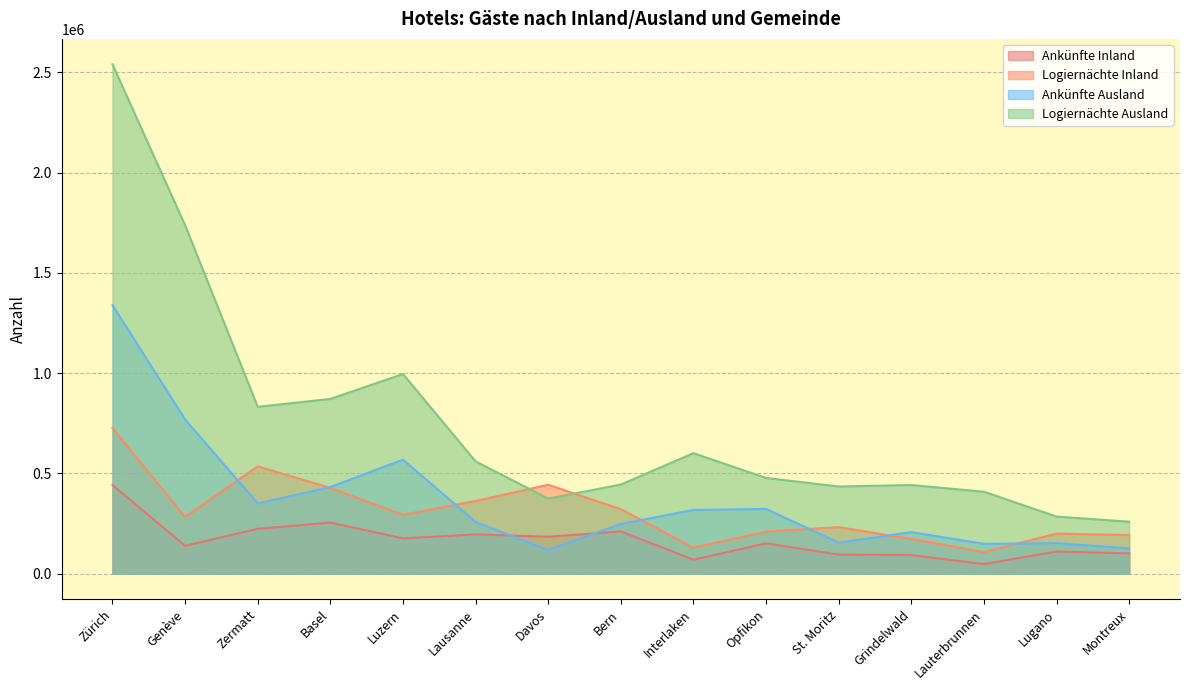

True or false: Ankünfte Ausland and Ankünfte Inland cross at least once.

True